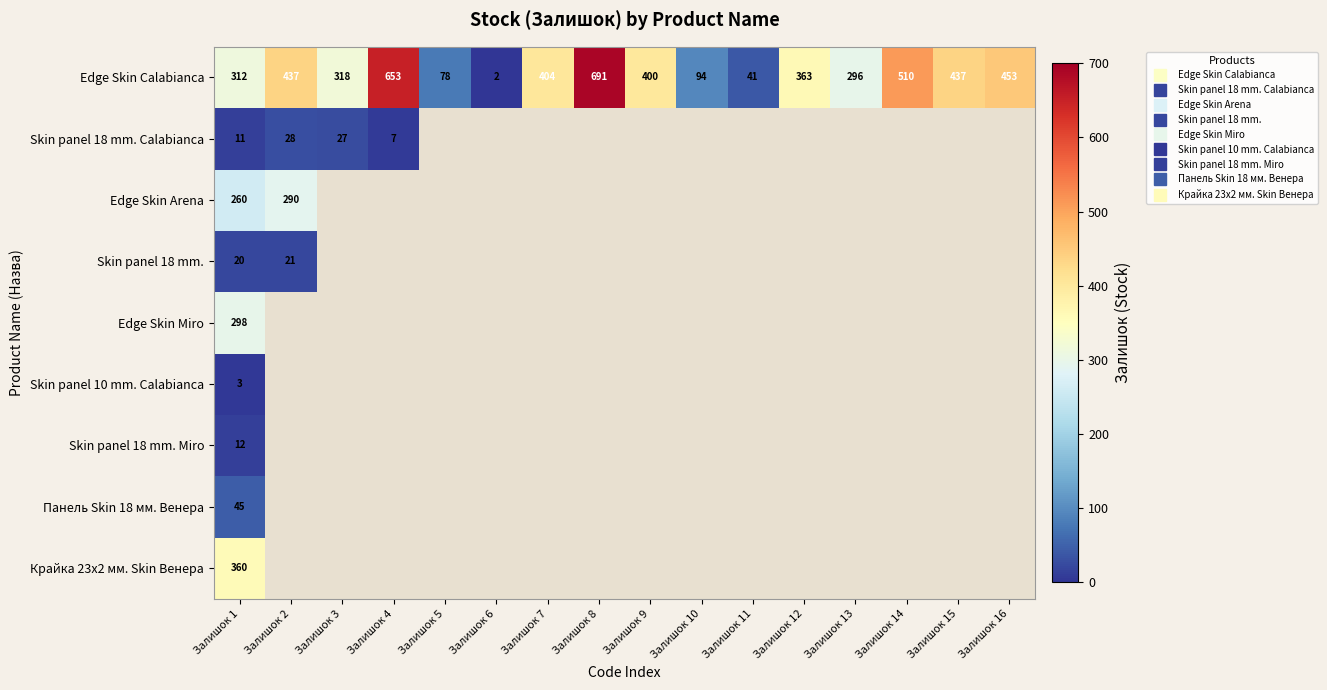

At which label does Skin panel 10 mm. Calabianca reach its minimum?

Залишок 1